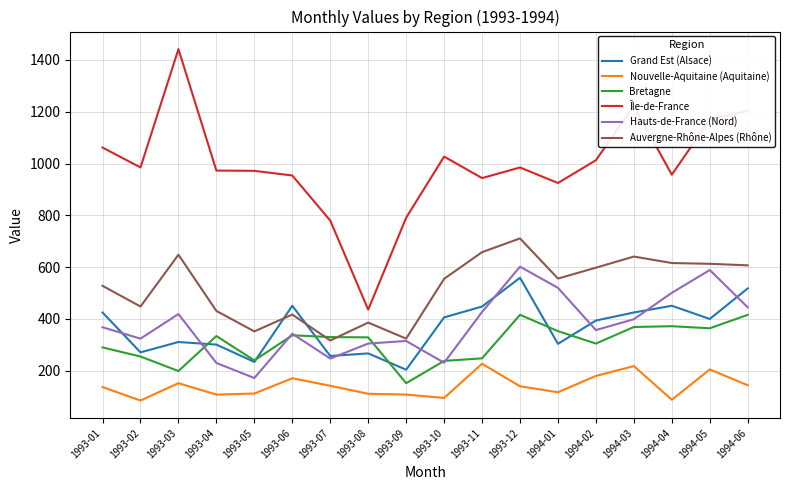

True or false: Bretagne and Nouvelle-Aquitaine (Aquitaine) intersect in this chart.

False